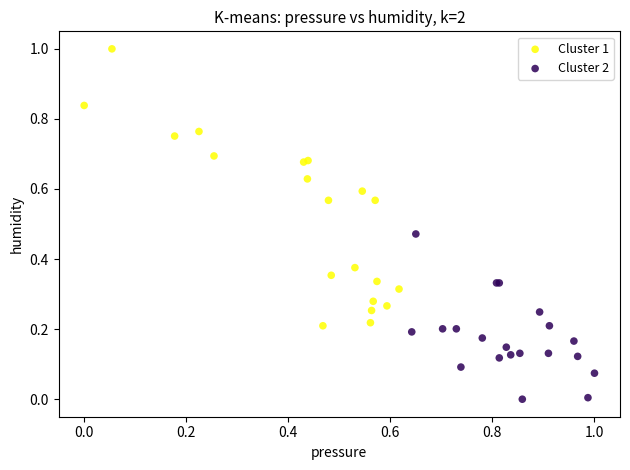

Which series contains the highest Y value?

Cluster 1